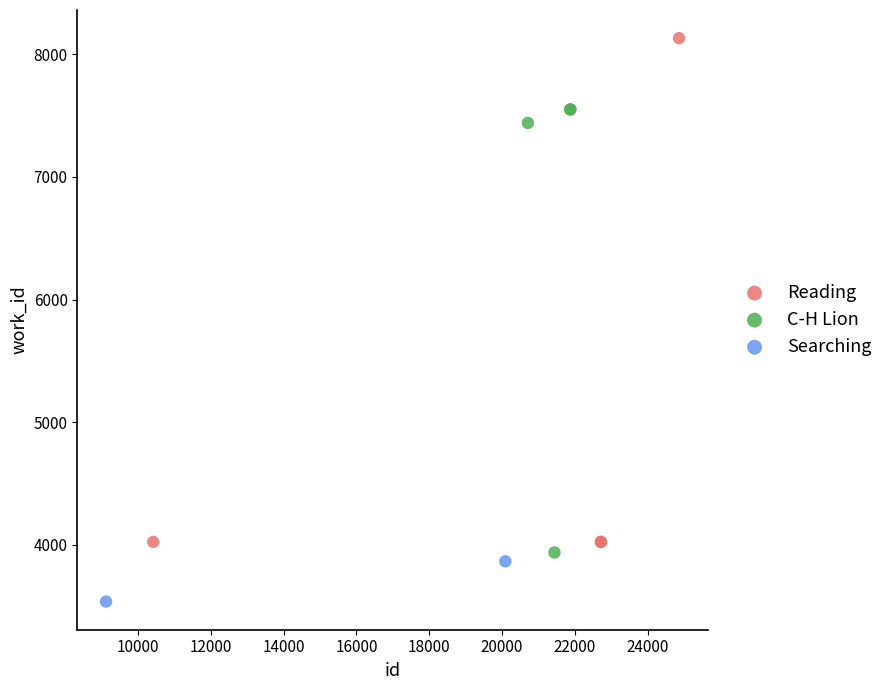

Which series contains the highest Y value?

Reading